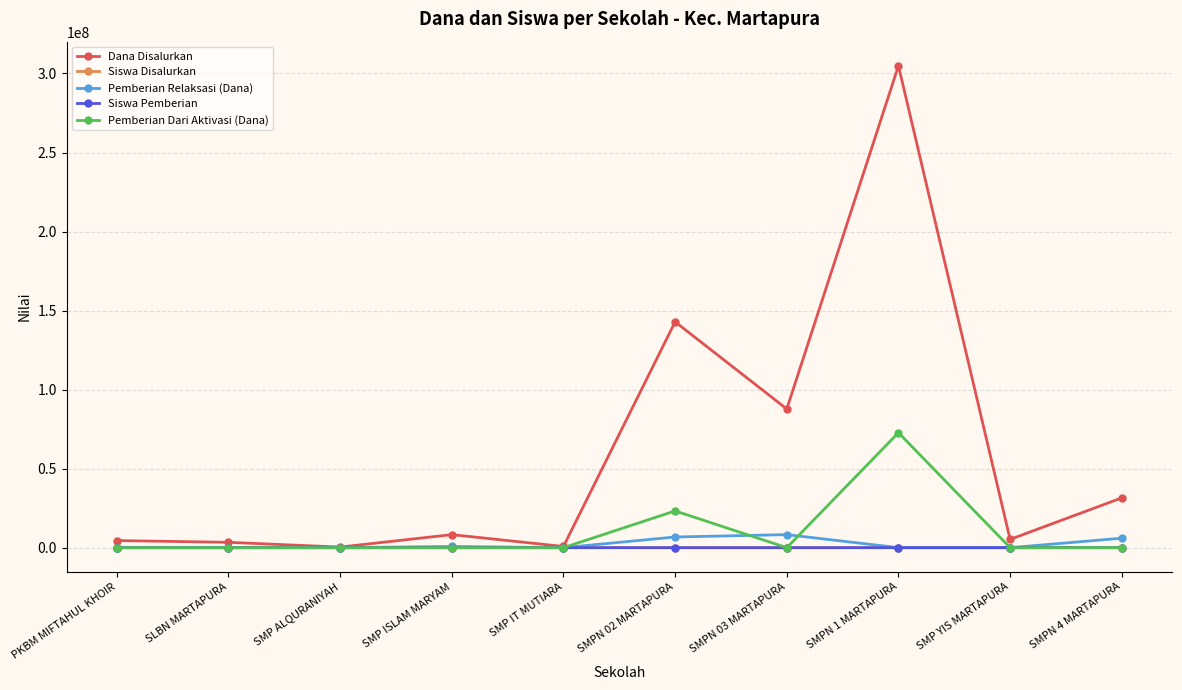

Which series has the widest spread of values?

Dana Disalurkan